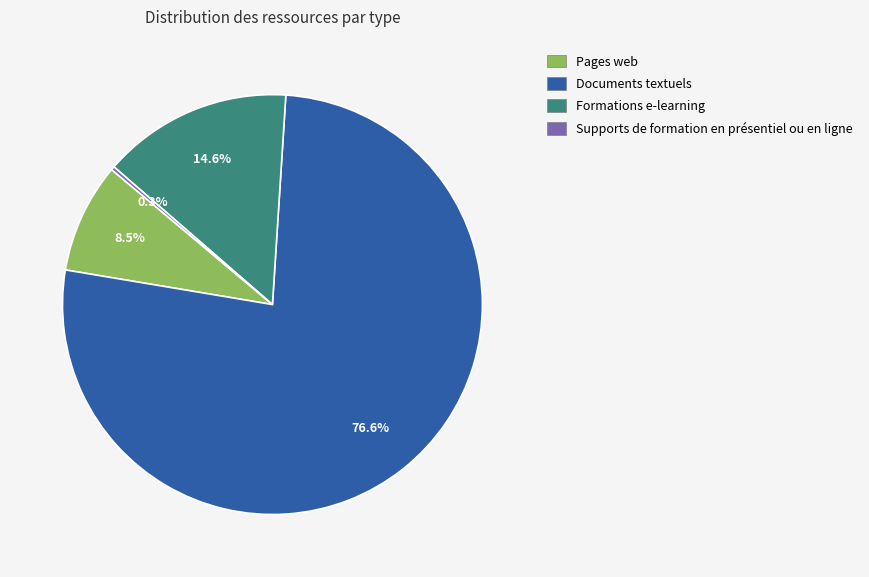

Does any single category account for the majority?

Yes